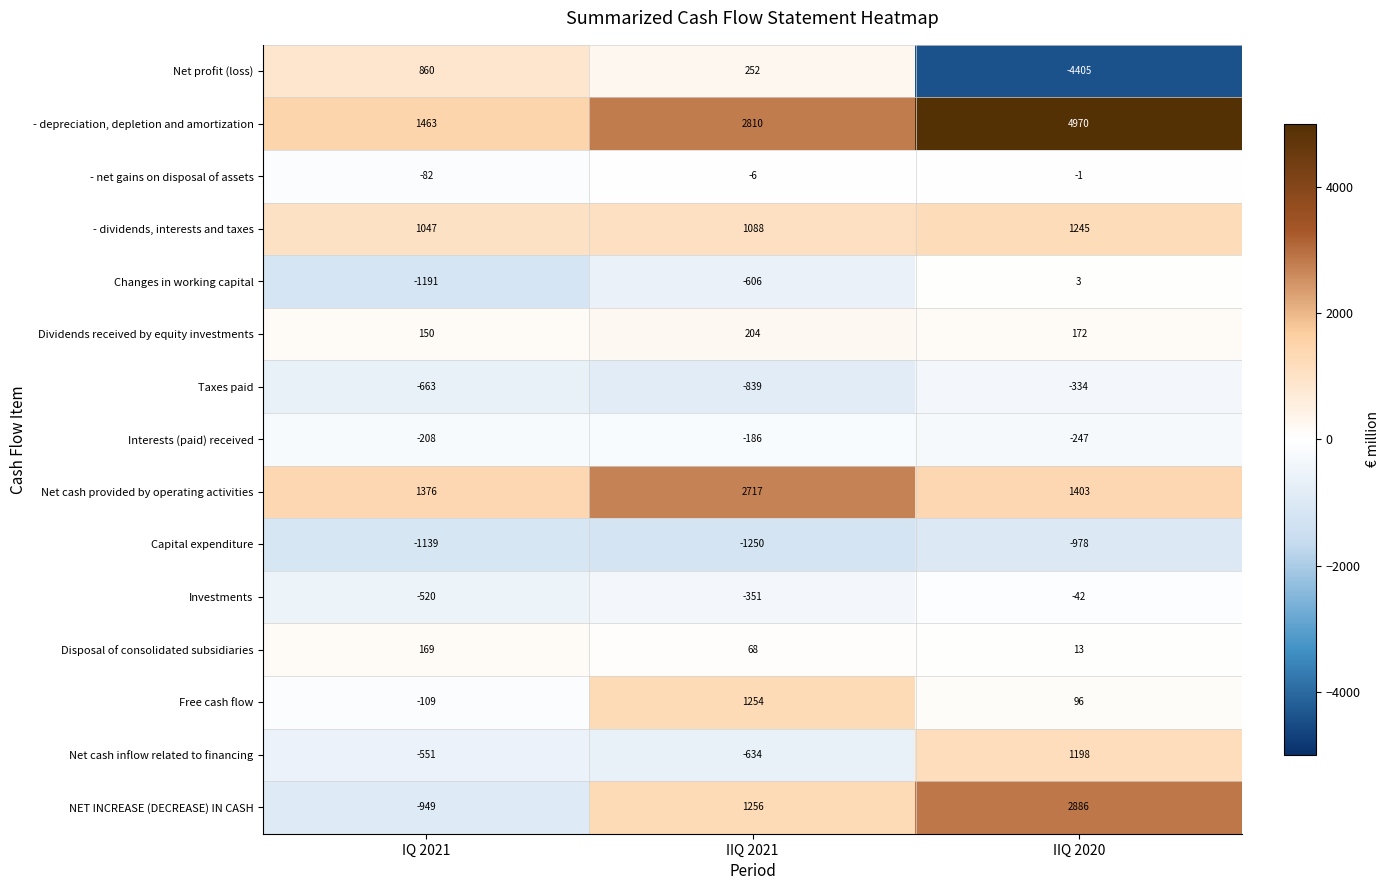

At which category is the sum across all series the highest?

IIQ 2020